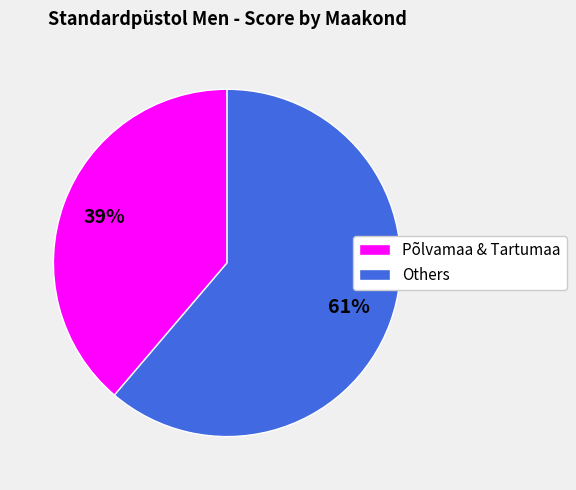

Do Others and Põlvamaa & Tartumaa together represent more than half of the pie?

Yes